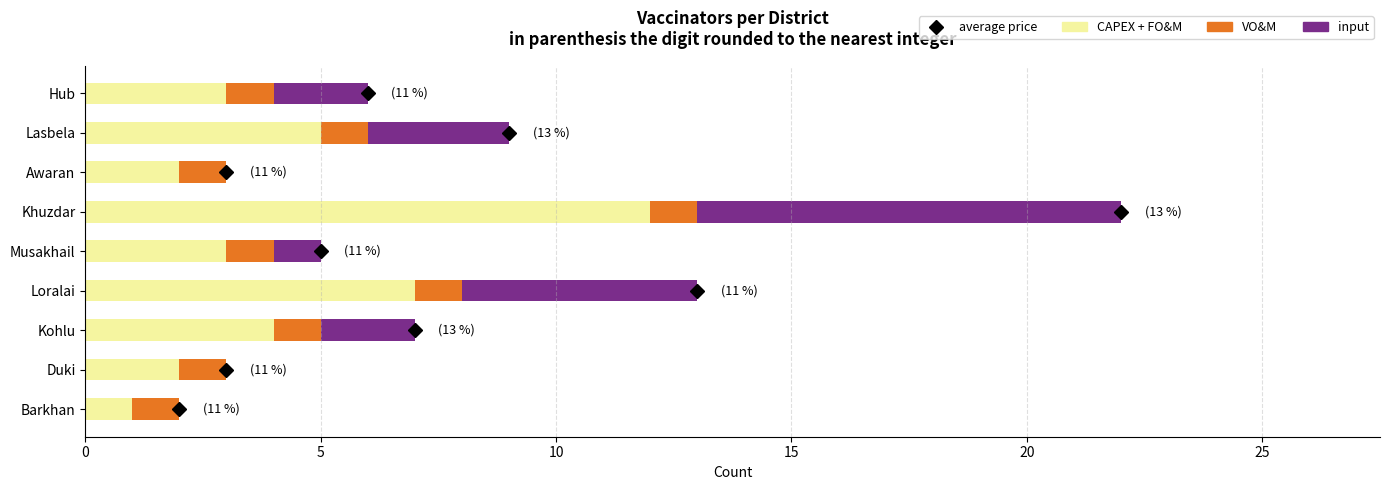

At which category is the sum across all series the highest?

Khuzdar